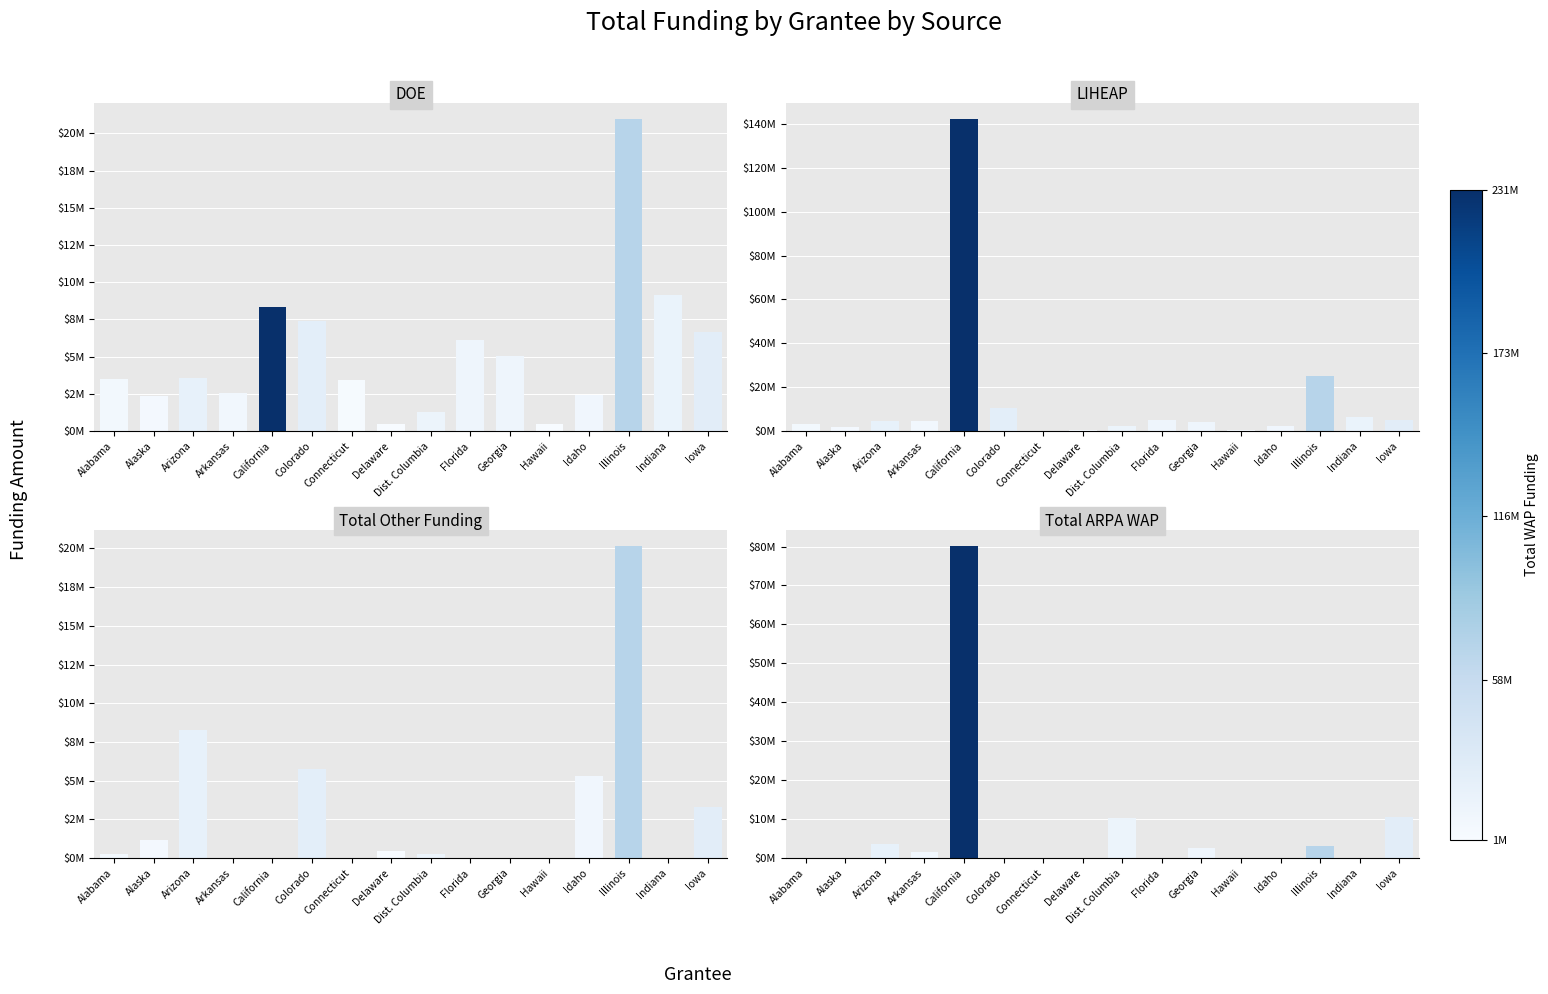

Which label corresponds to the largest value in the chart?

California